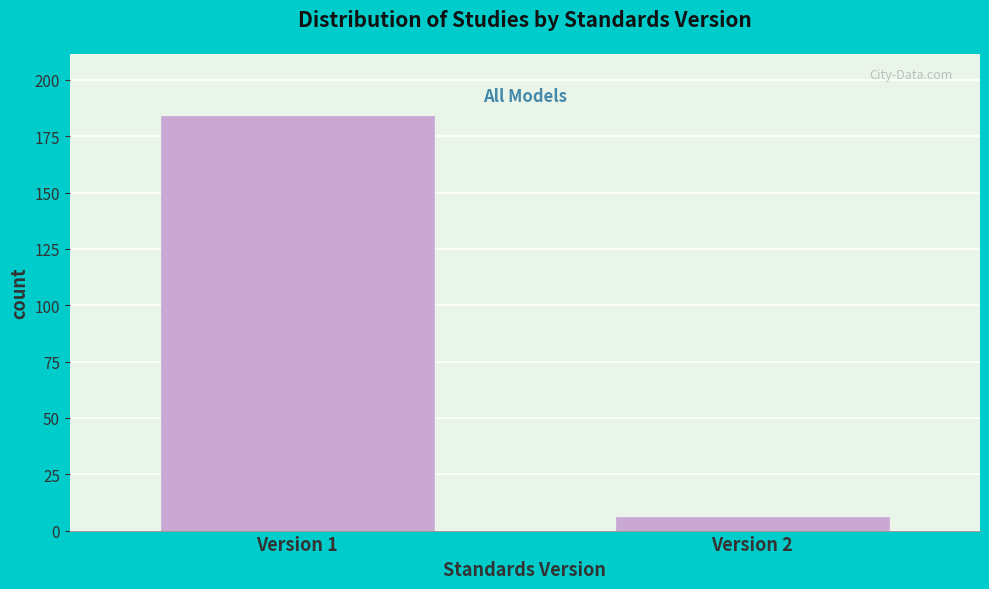

Reading left to right, list all the values displayed in this chart.

184	6